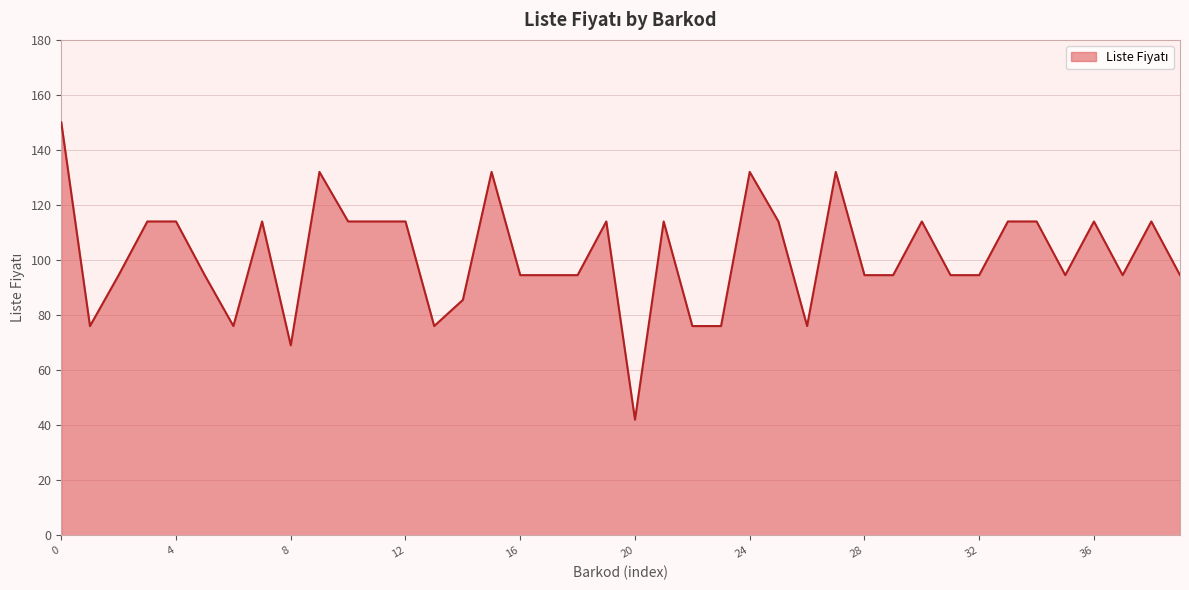

What is the difference between the maximum and minimum values?

108.0